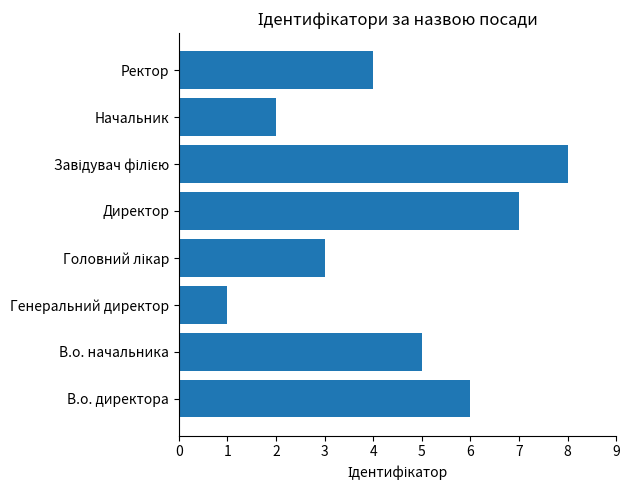

What is the smallest value displayed?

1